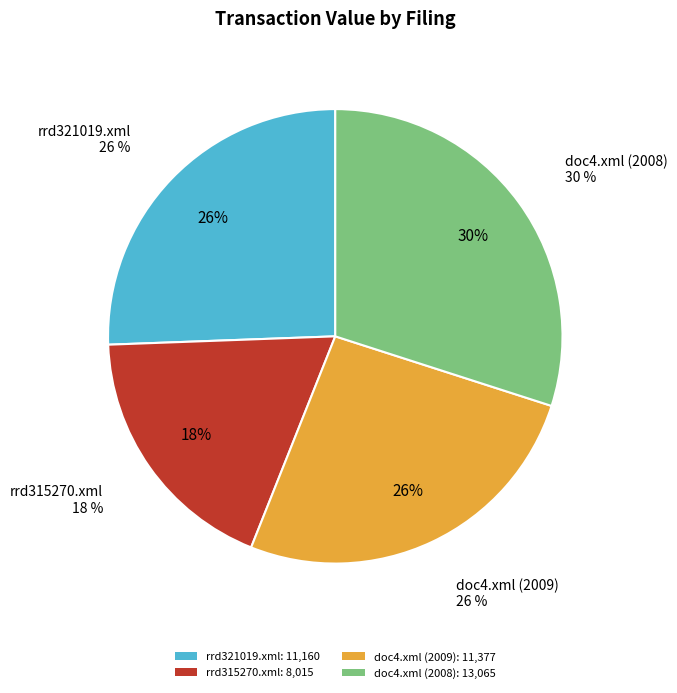

Count the number of slices in the pie.

4